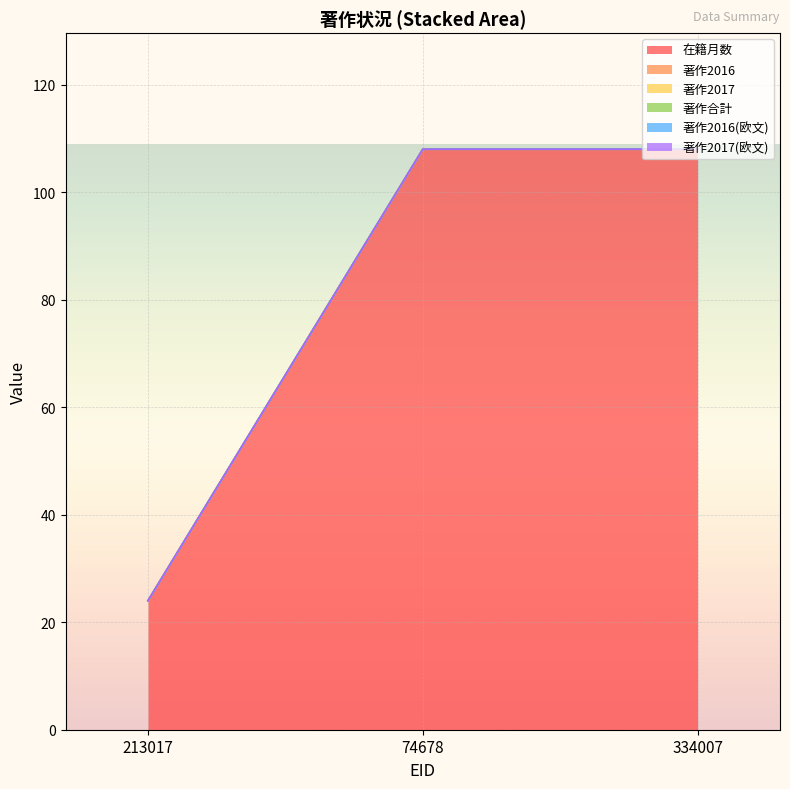

What are all the series names shown in the legend?

在籍月数, 著作2016, 著作2017, 著作合計, 著作2016(欧文), 著作2017(欧文)